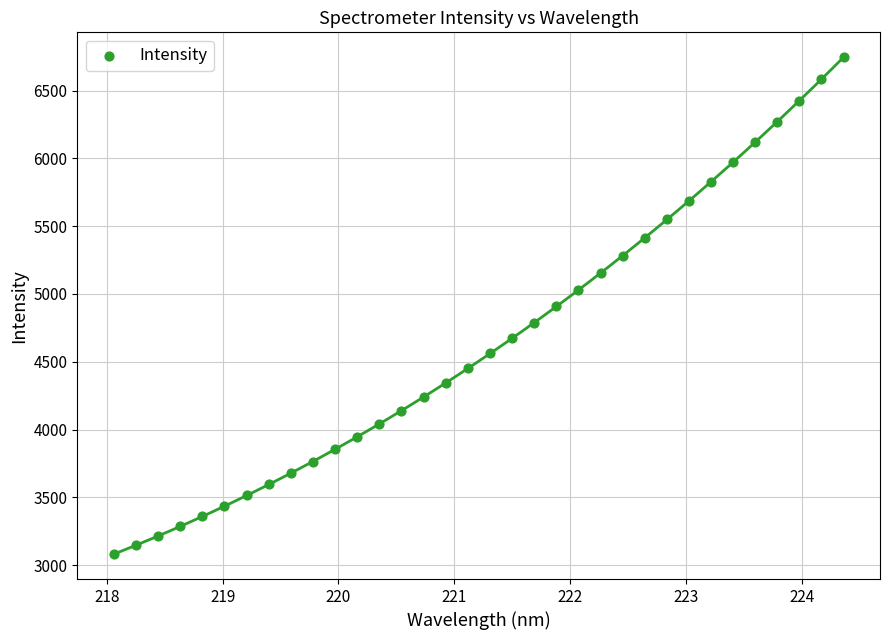

What is the range of X values (max minus min)?

6.3